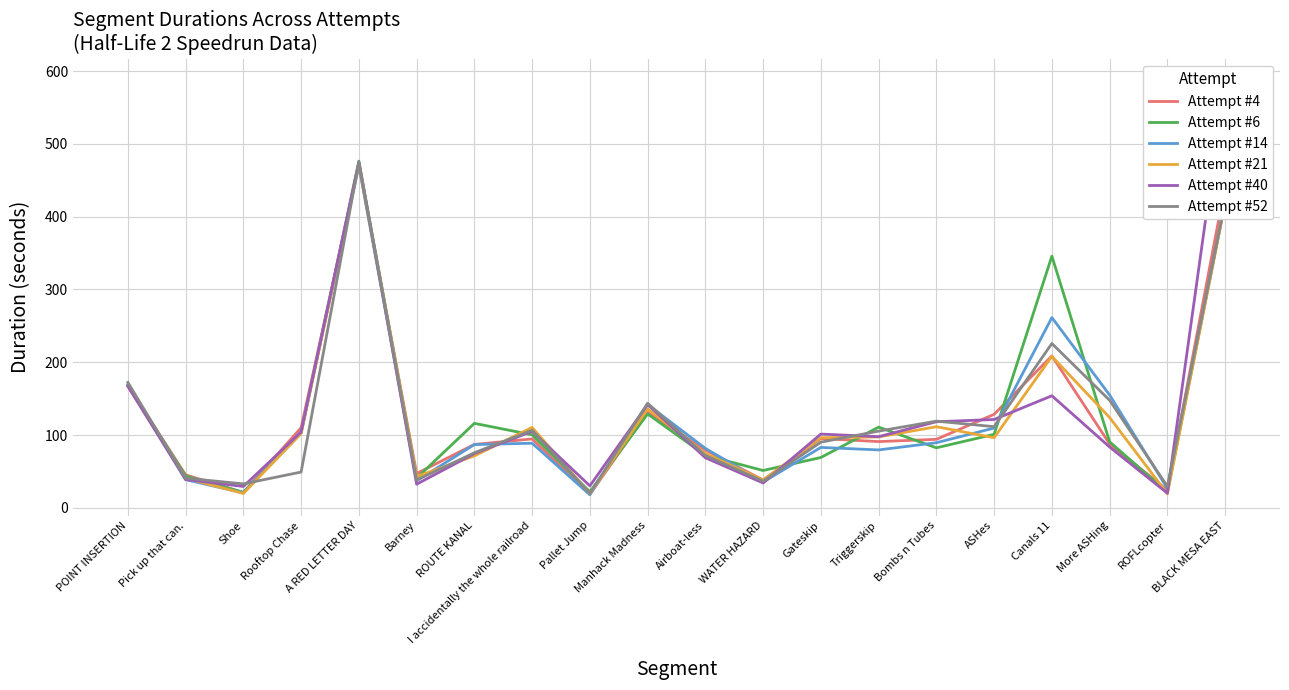

Which has a higher value, Rooftop Chase or Shoe?

Rooftop Chase